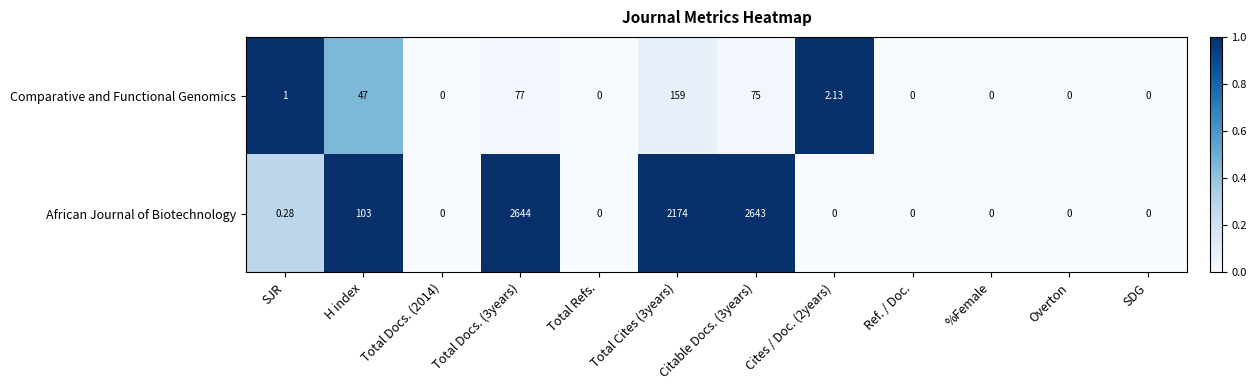

Rank the series by their average value, from highest to lowest.

African Journal of Biotechnology, Comparative and Functional Genomics